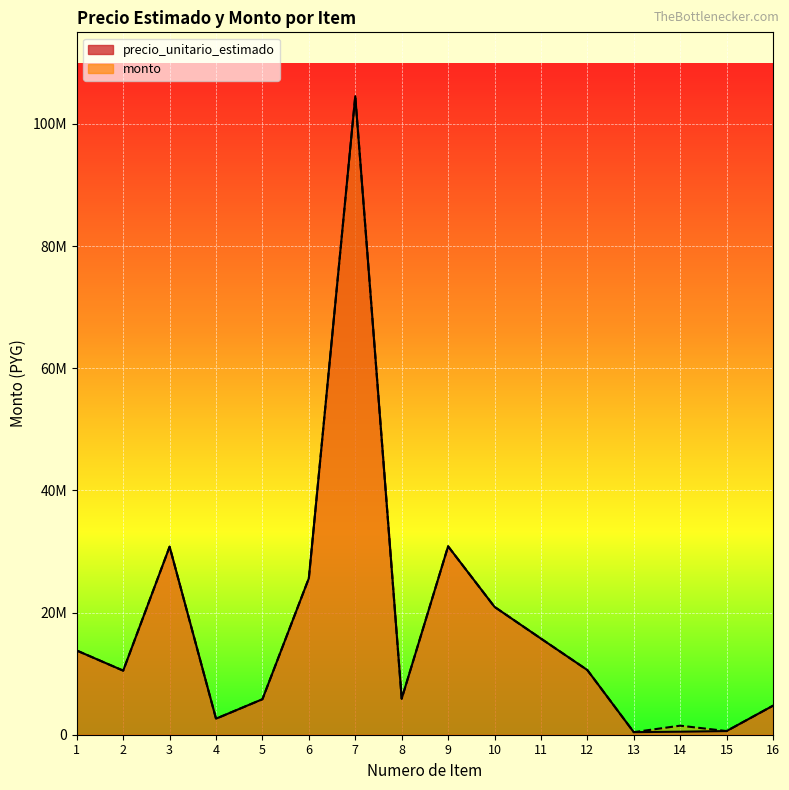

What is the total value across all series at 15?

1200000